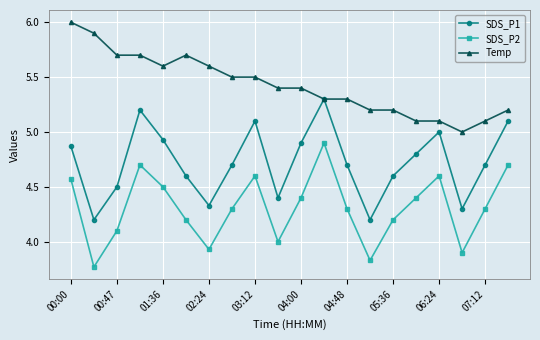

Rank the series by their maximum value, from highest to lowest.

Temp, SDS_P1, SDS_P2